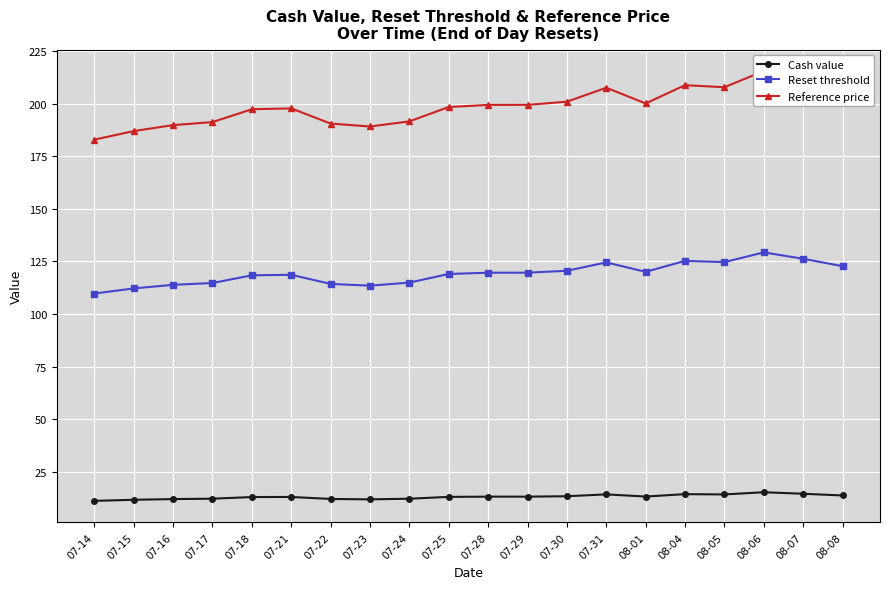

At which category is the sum across all series the highest?

08-06